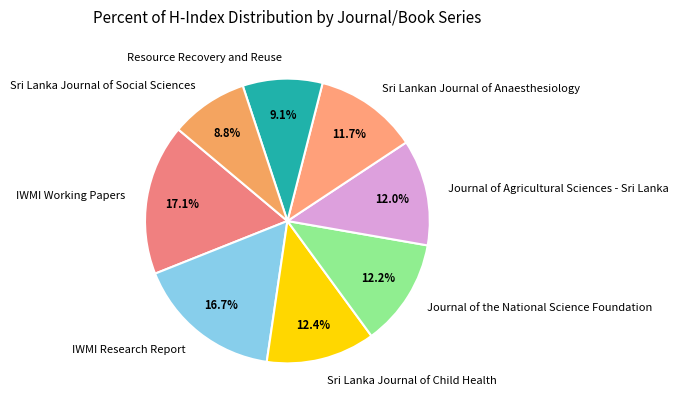

Is there any slice that represents more than half of the pie?

No